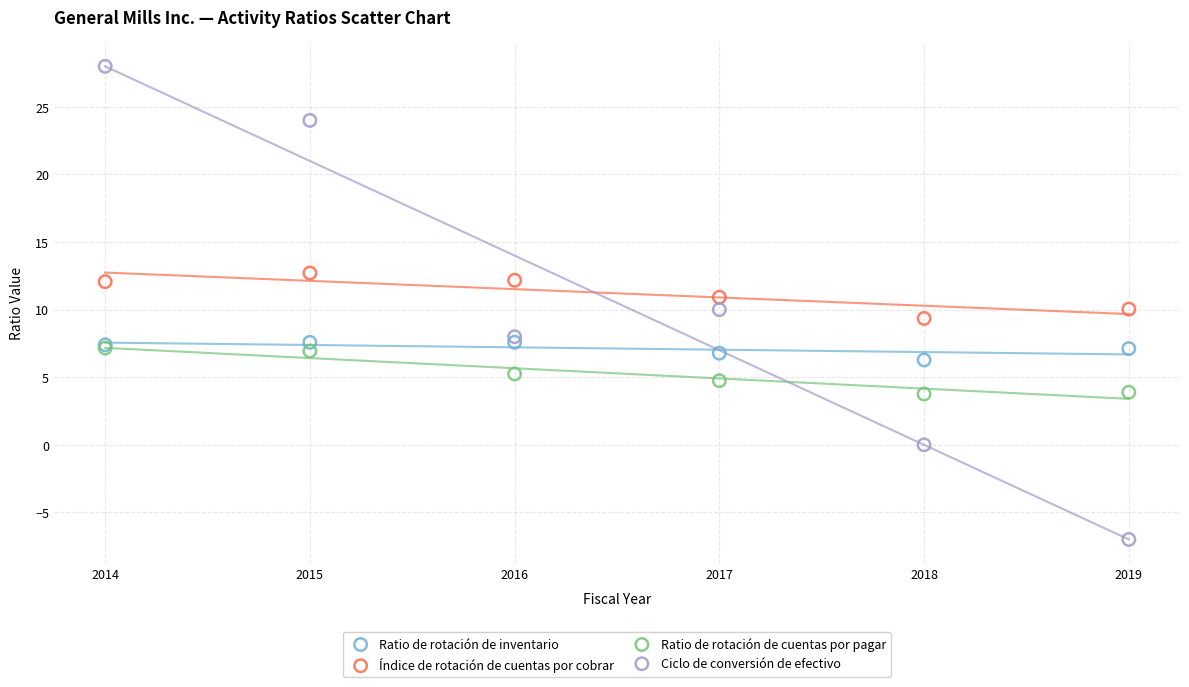

Which series has the widest spread of Y values?

Ciclo de conversión de efectivo